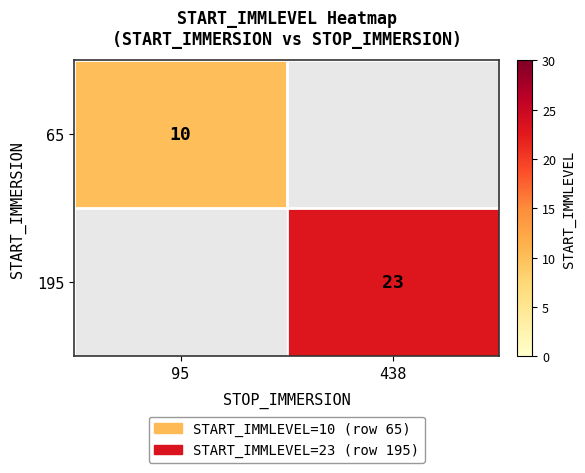

The 65 series shows 10 at 95. True or false?

True